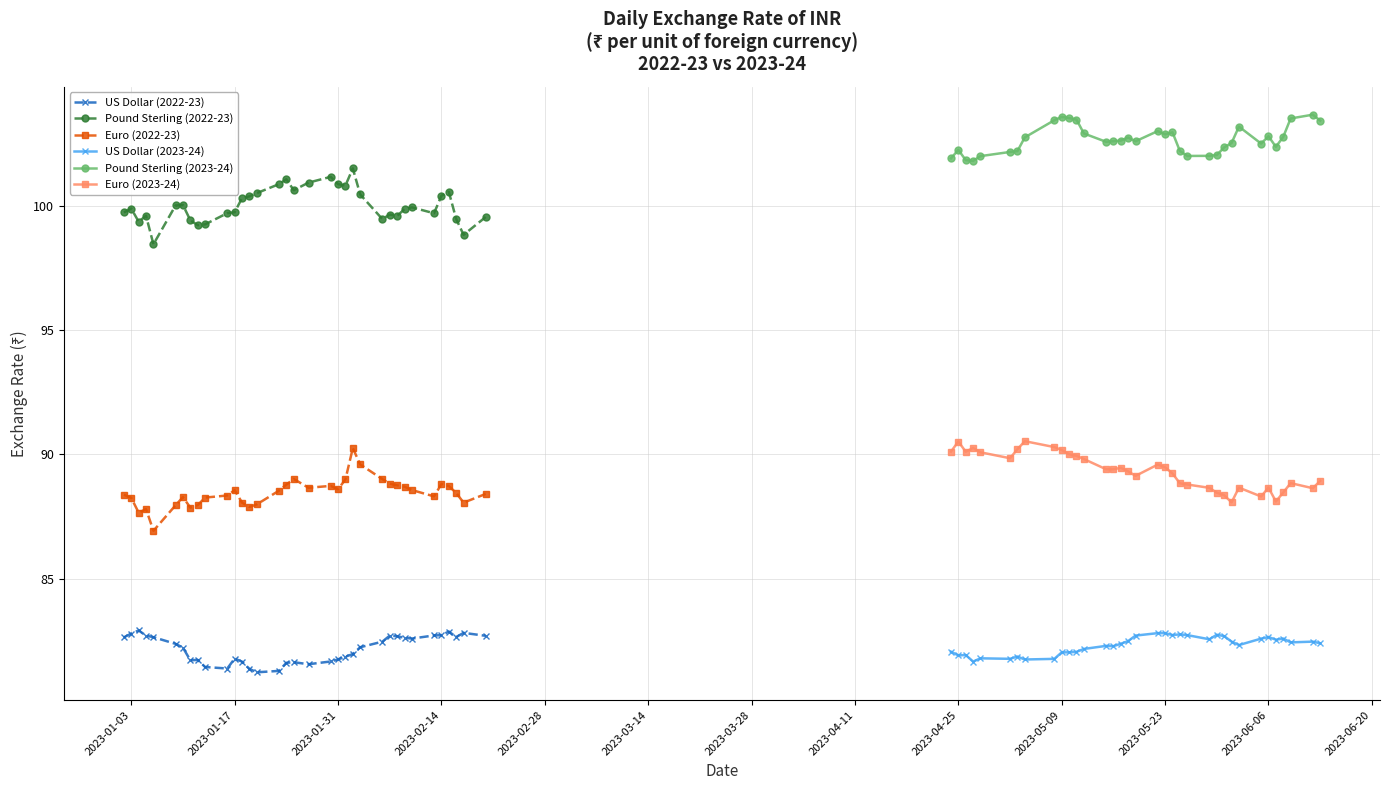

What are all the series names shown in the legend?

US Dollar (2022-23), Pound Sterling (2022-23), Euro (2022-23), US Dollar (2023-24), Pound Sterling (2023-24), Euro (2023-24)